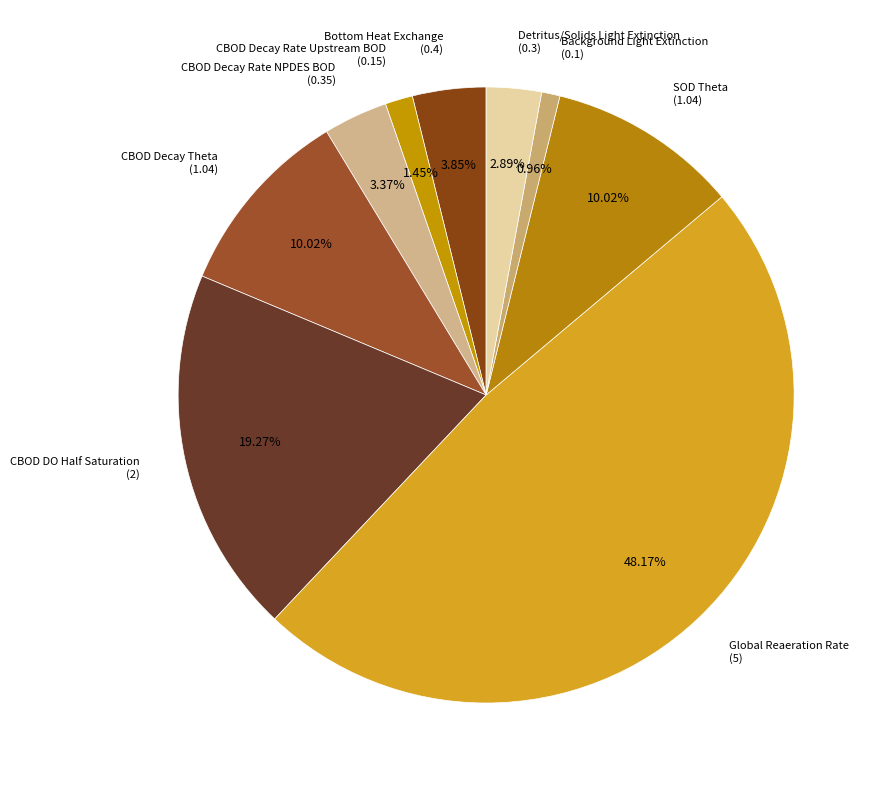

How many segments does this pie chart have?

9